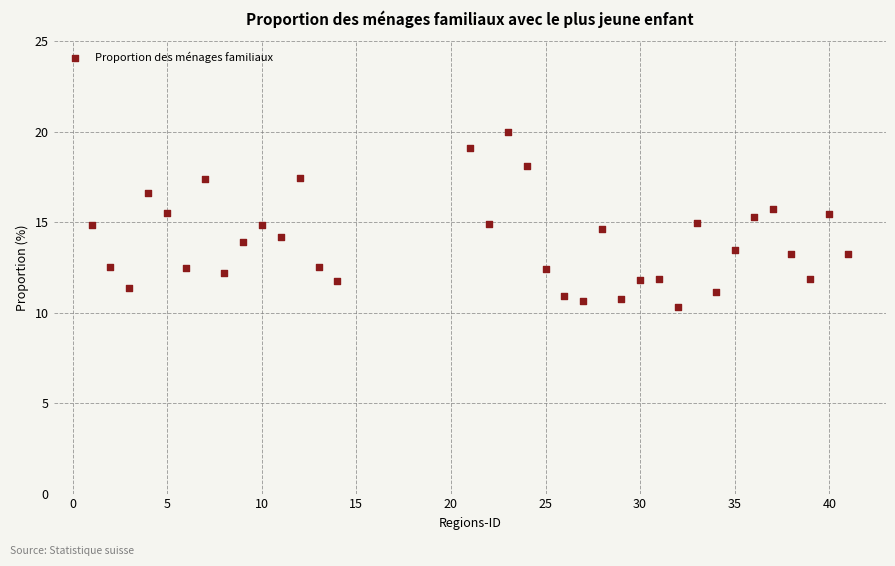

What is the range of Y values (max minus min)?

9.7